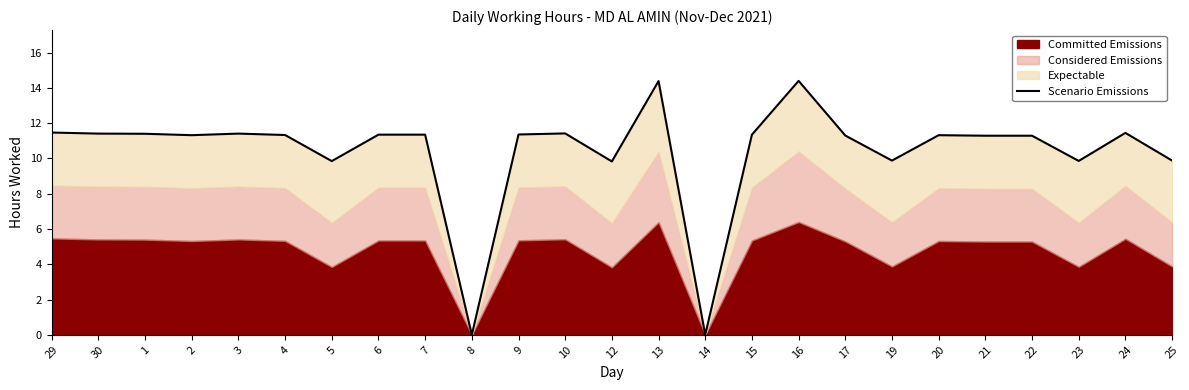

Reading left to right, list all the values displayed in this chart.

29=11.5	30=11.4	1=11.4	2=11.3	3=11.4	4=11.3	5=9.8	6=11.3	7=11.3	8=0.0	9=11.4	10=11.4	12=9.8	13=14.4	14=0.0	15=11.3	16=14.4	17=11.3	19=9.9	20=11.3	21=11.3	22=11.3	23=9.9	24=11.4	25=9.9